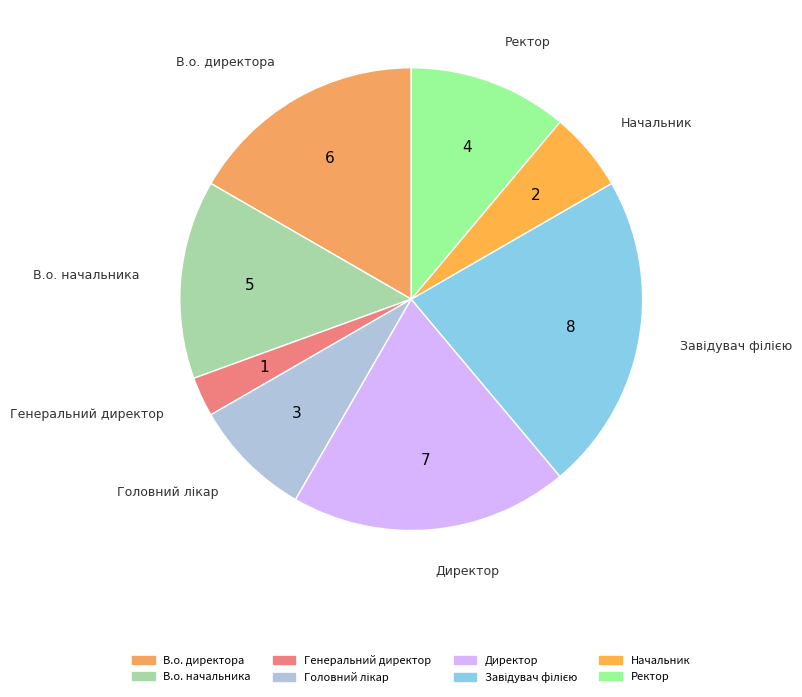

Count the number of slices in the pie.

8